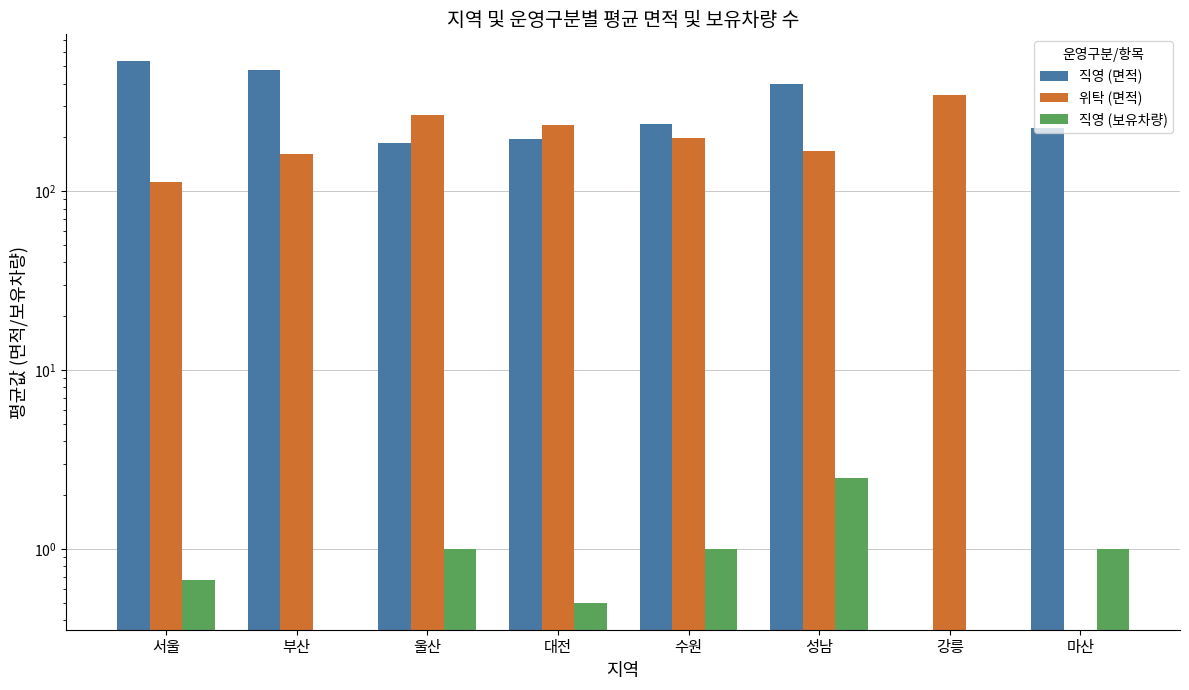

What is the value of the 직영 (보유차량) bar at the 5th from the left?

1.0